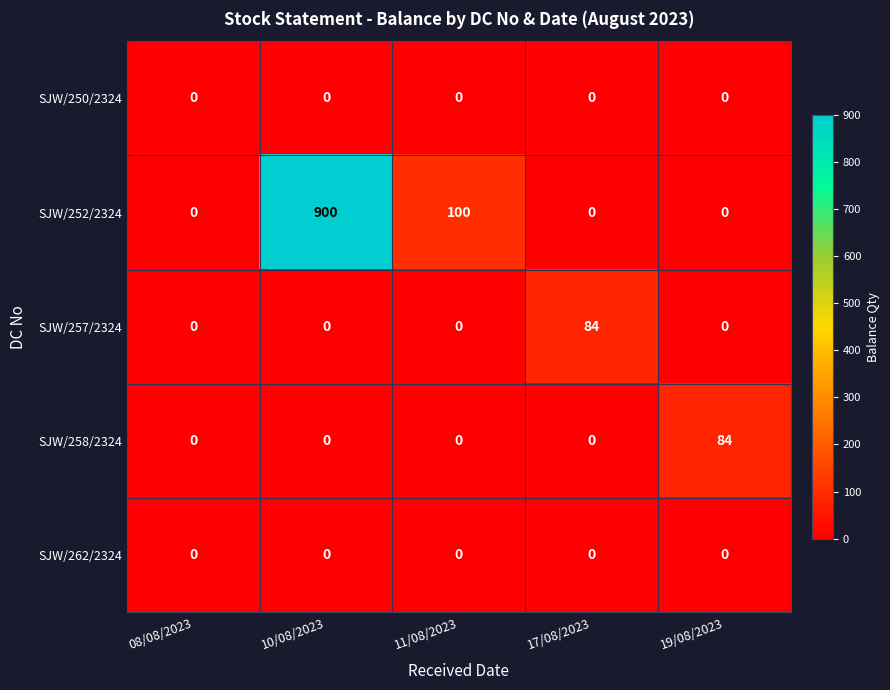

Count the number of data series in this chart.

5